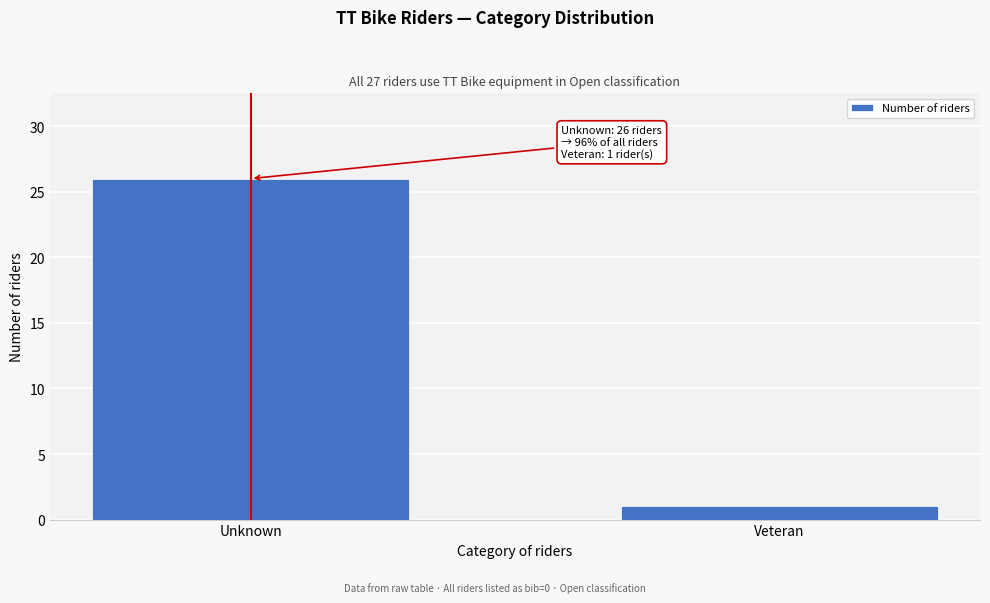

Reading right to left, transcribe all the data shown in this chart.

Veteran=1	Unknown=26